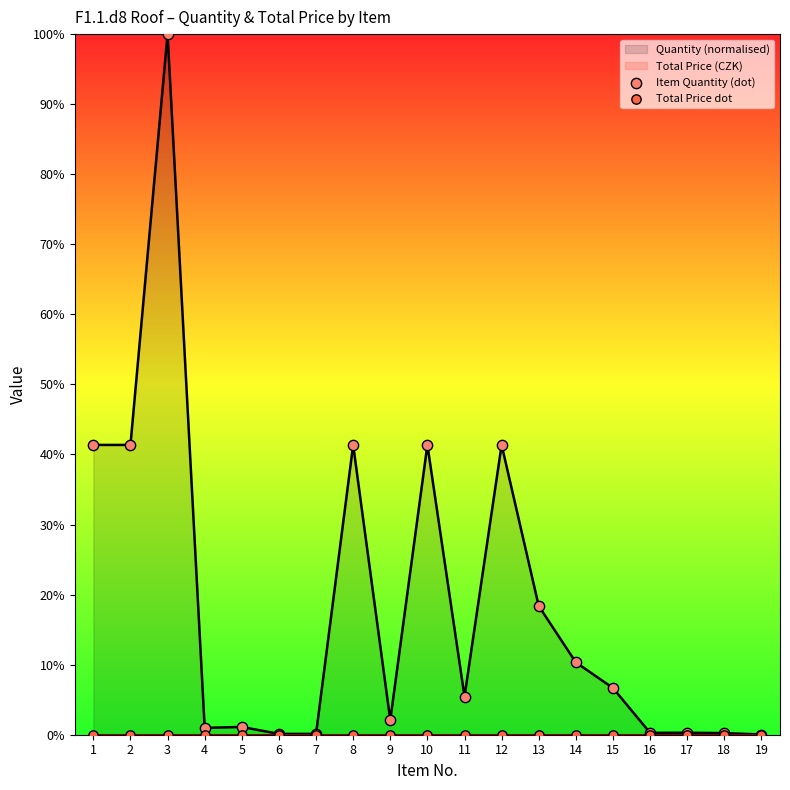

What is the total value across all series at 10?

41.4